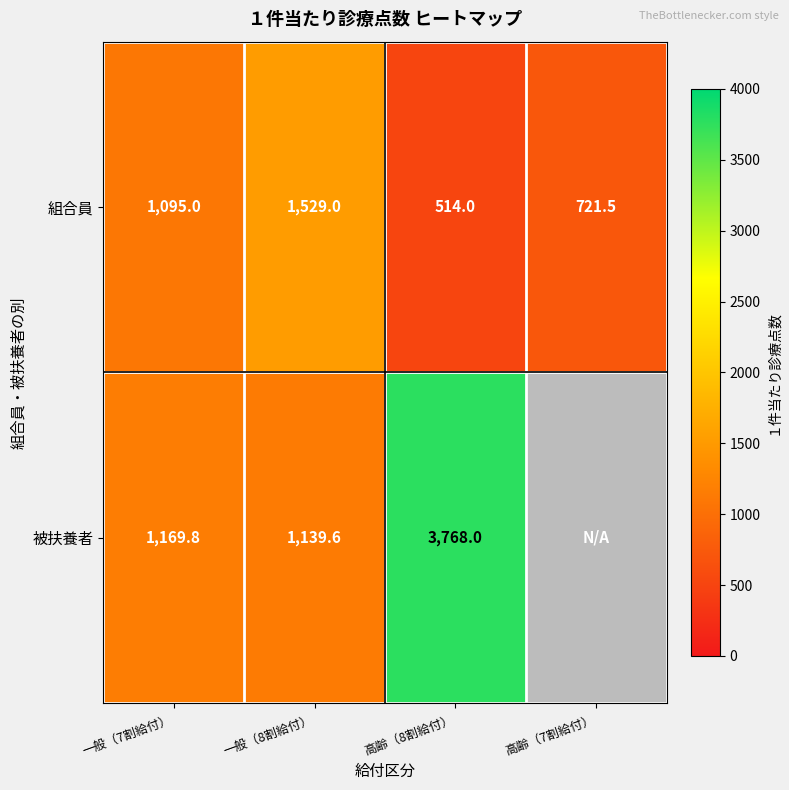

Is it true that 組合員 equals 514.0 at 高齢（8割給付）?

True